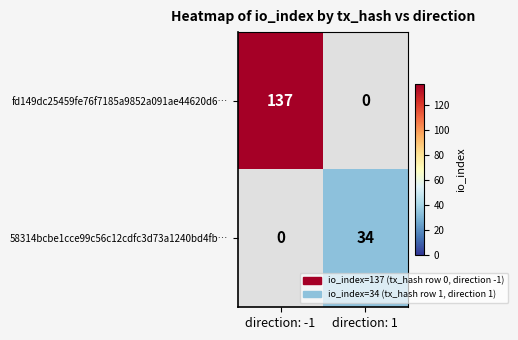

Which category has the highest value across all series?

direction: -1